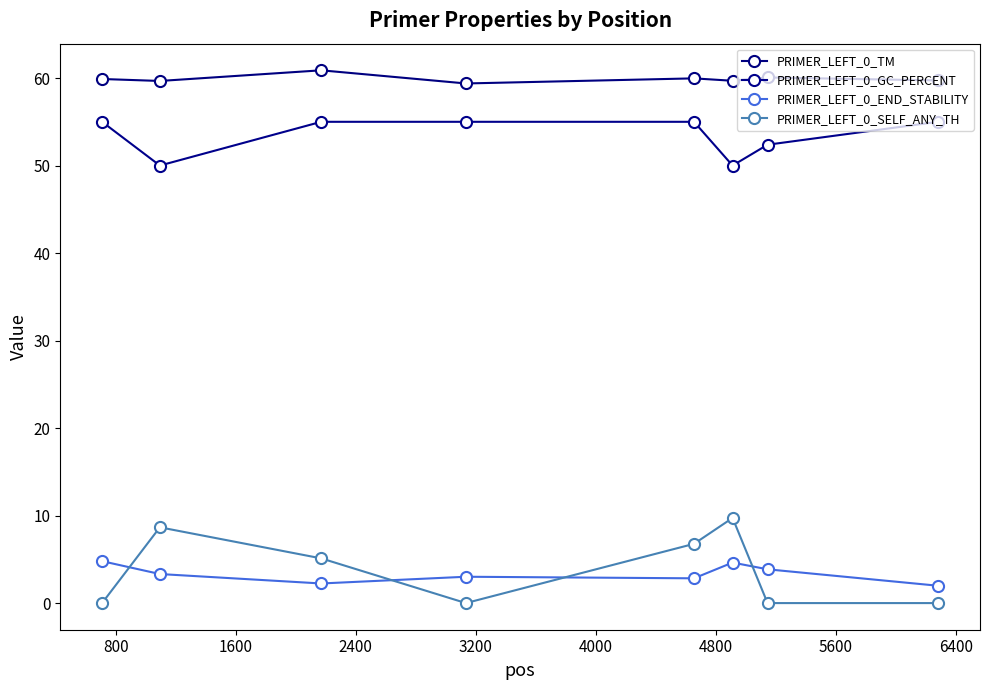

How many values in the PRIMER_LEFT_0_SELF_ANY_TH series are below 5?

4